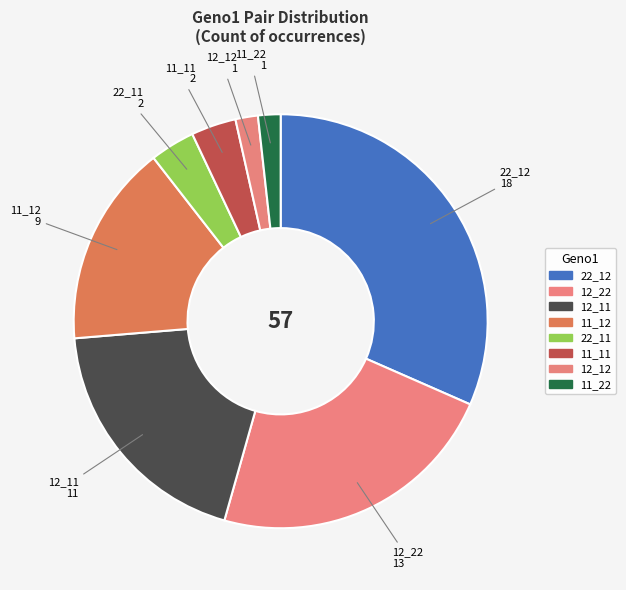

How many slices are in this pie chart?

8